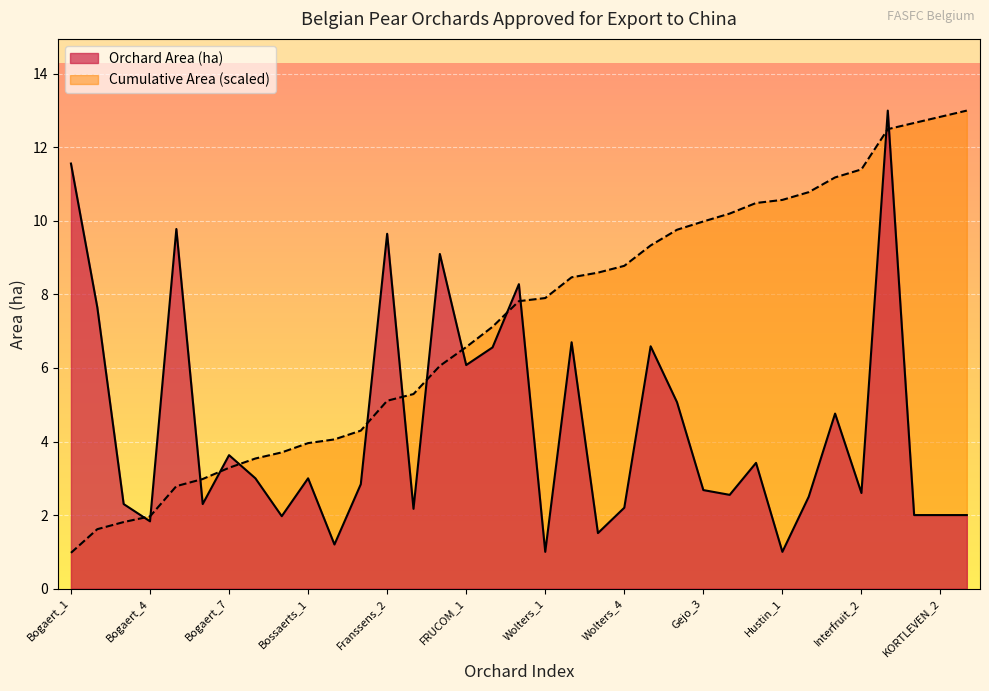

How many lines are shown in the chart?

2